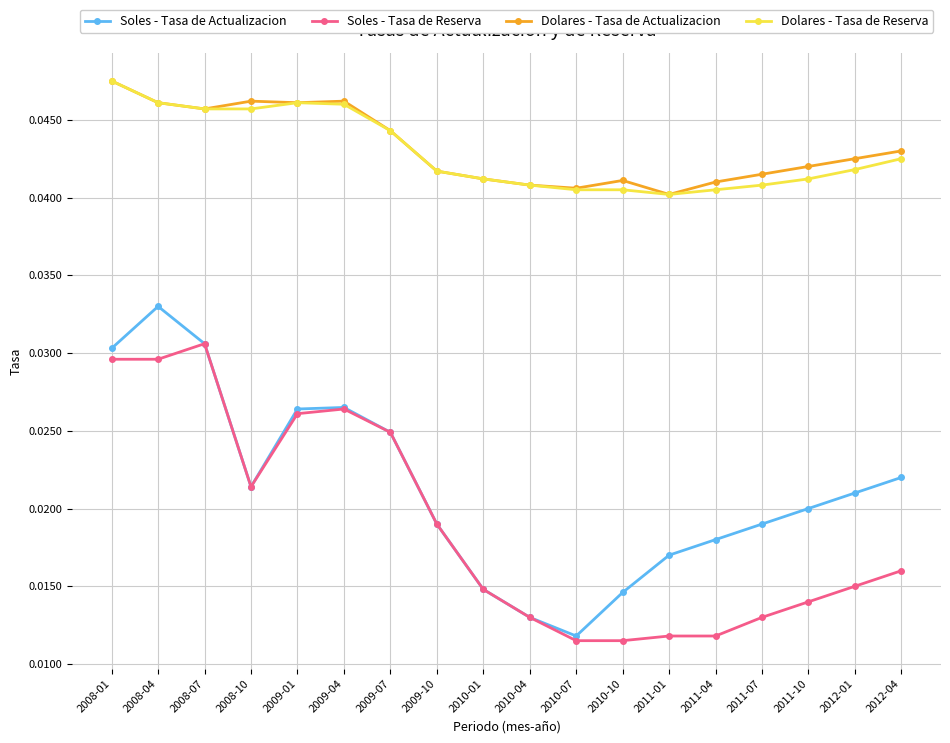

Which category has the highest value in the Soles - Tasa de Reserva series?

2008-07